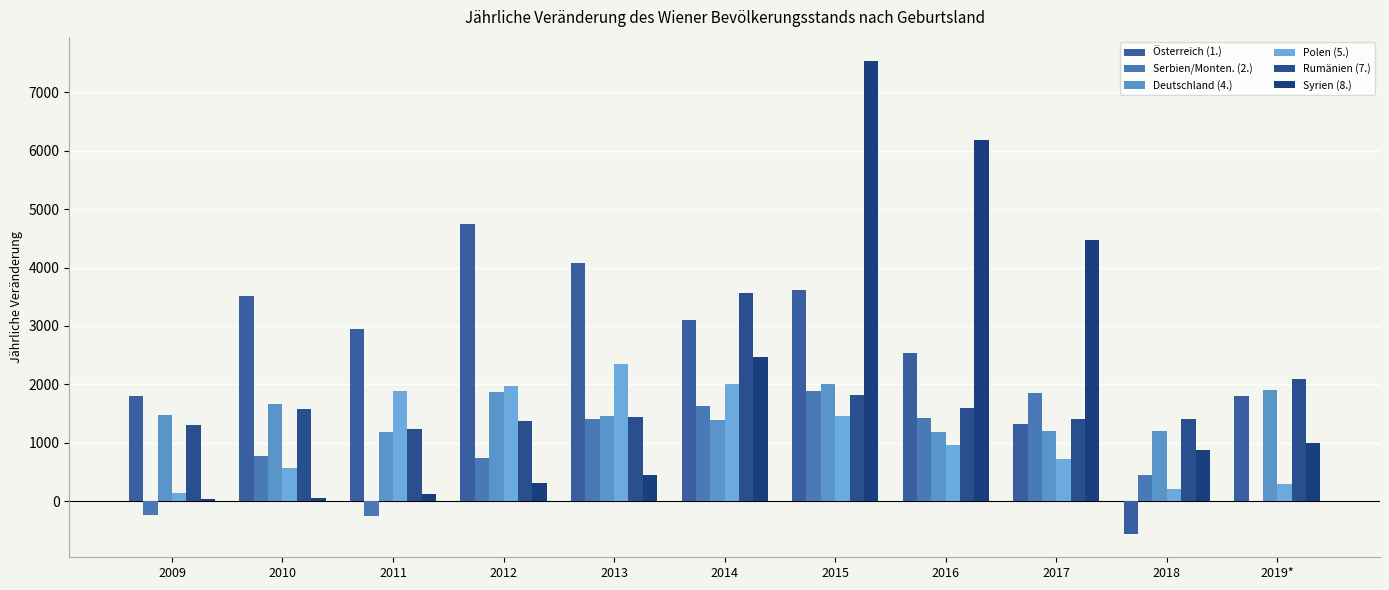

Which category has the lowest value across all series?

2018